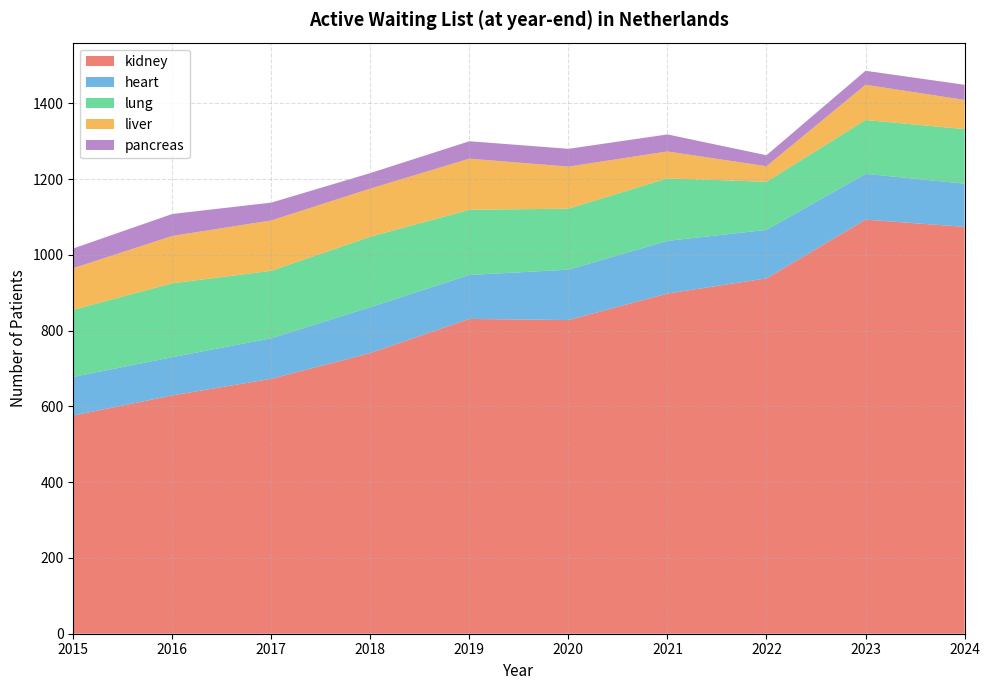

Reading left to right, transcribe all the data shown in this chart.

kidney: 2015=576	2016=629	2017=673	2018=741	2019=831	2020=828	2021=898	2022=938	2023=1093	2024=1074
heart: 2015=102	2016=101	2017=107	2018=121	2019=116	2020=133	2021=139	2022=128	2023=121	2024=114
lung: 2015=177	2016=195	2017=178	2018=186	2019=172	2020=161	2021=165	2022=127	2023=142	2024=144
liver: 2015=110	2016=125	2017=133	2018=127	2019=135	2020=111	2021=71	2022=41	2023=93	2024=77
pancreas: 2015=52	2016=58	2017=47	2018=41	2019=46	2020=47	2021=45	2022=29	2023=37	2024=40